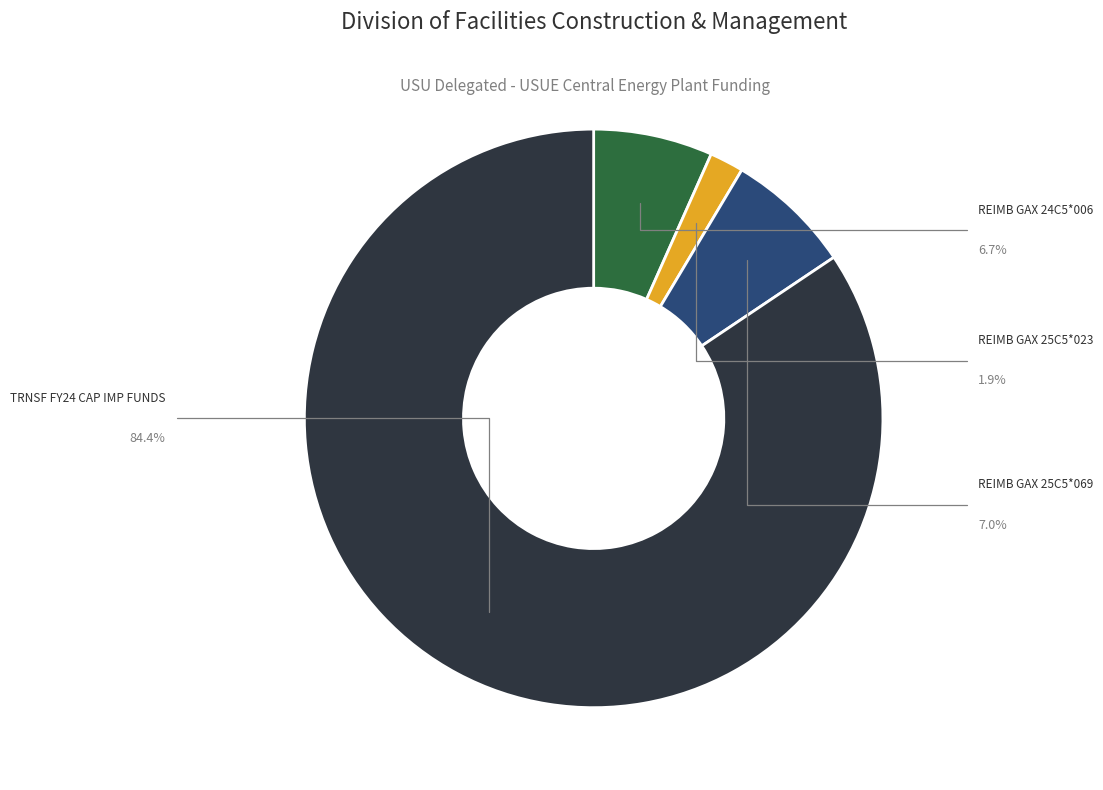

The USU DELEG CAPITAL REIMB GAX 24C5*006 slice represents 1% of the pie. True or false?

False